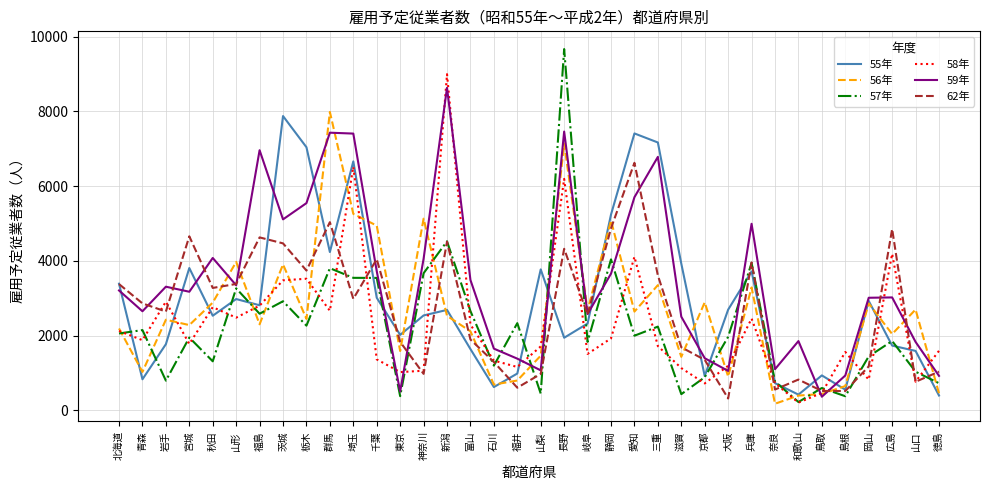

What is the spread (max minus min) of values at 岡山?

2190